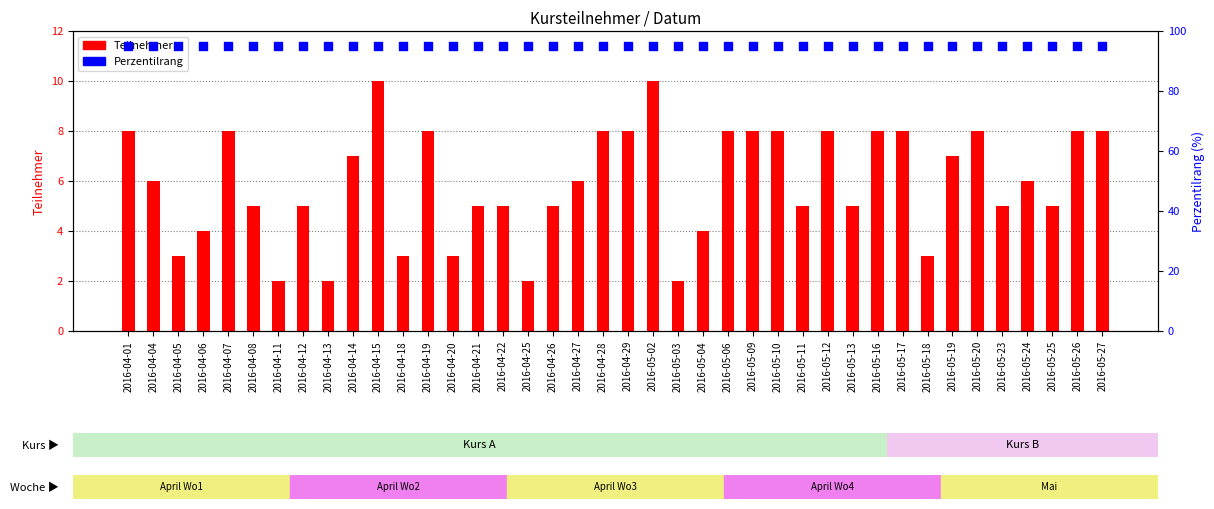

Which series contains the highest Y value?

Perzentilrang